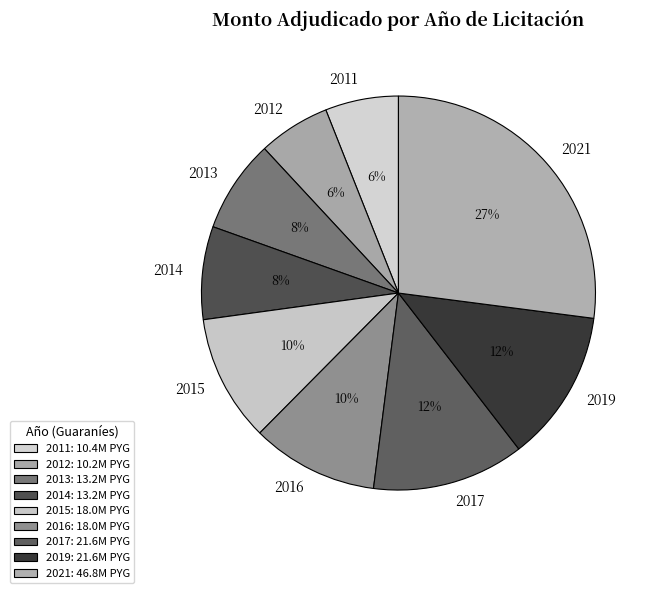

True or false: 2016 accounts for 4% of the total.

False